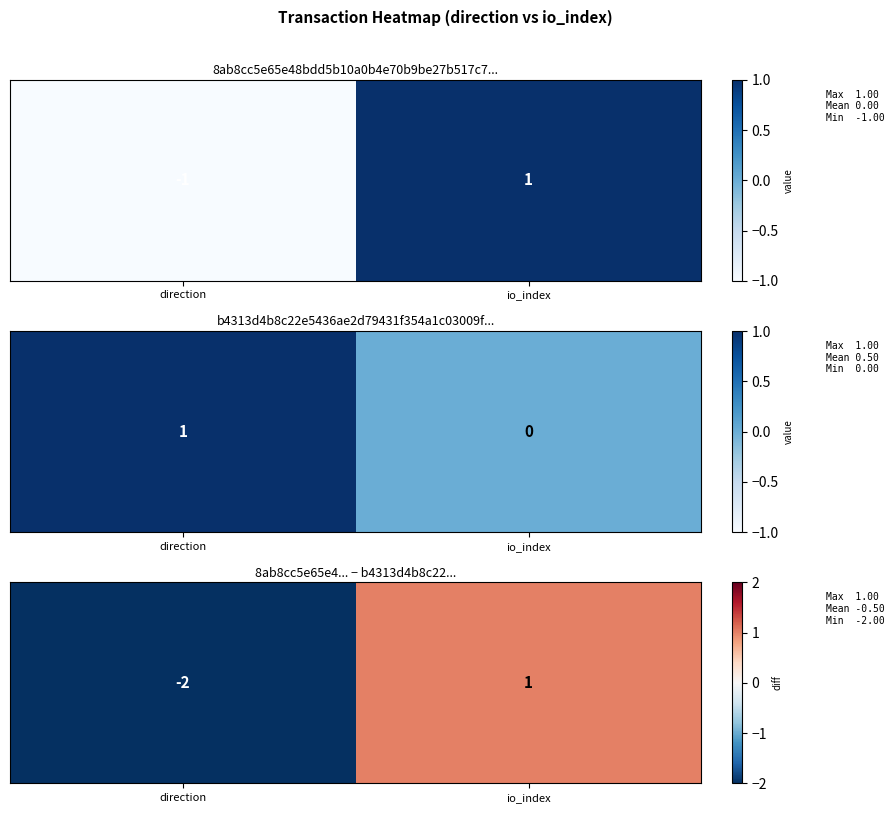

How many values are between -2 and 1?

2